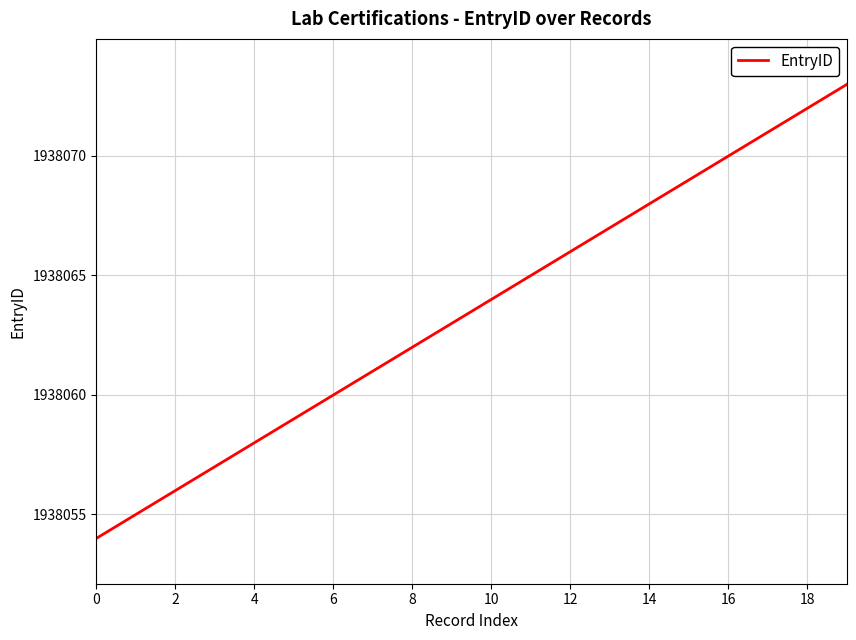

What is the difference between the maximum and minimum values?

19